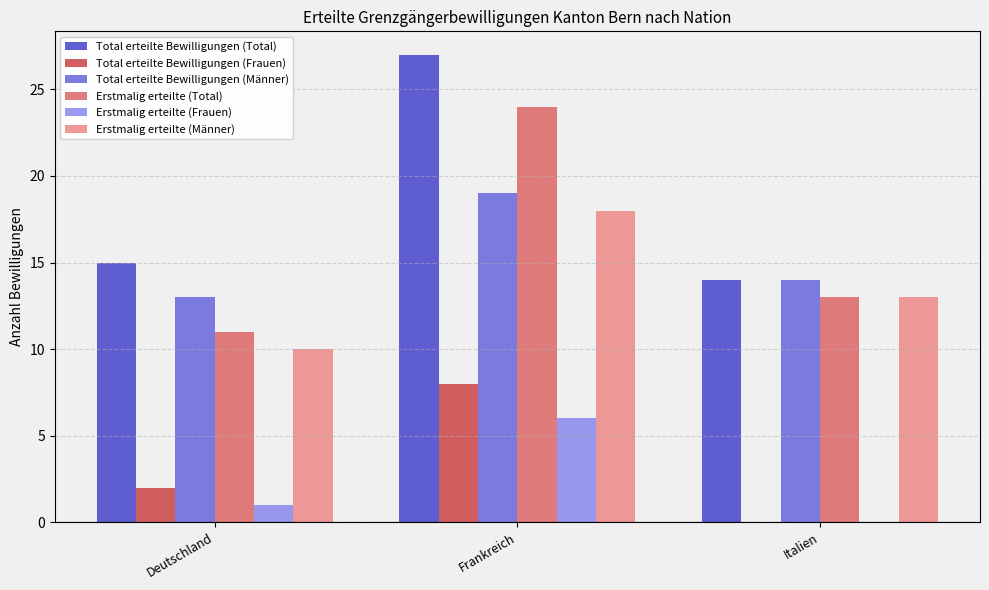

At which label is Total erteilte Bewilligungen (Frauen) closest to 4?

Deutschland